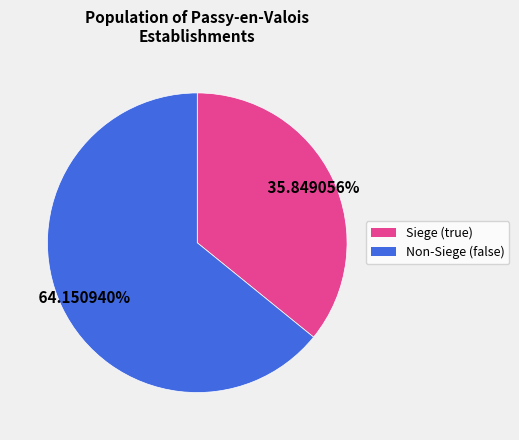

Is there any slice that represents more than half of the pie?

Yes